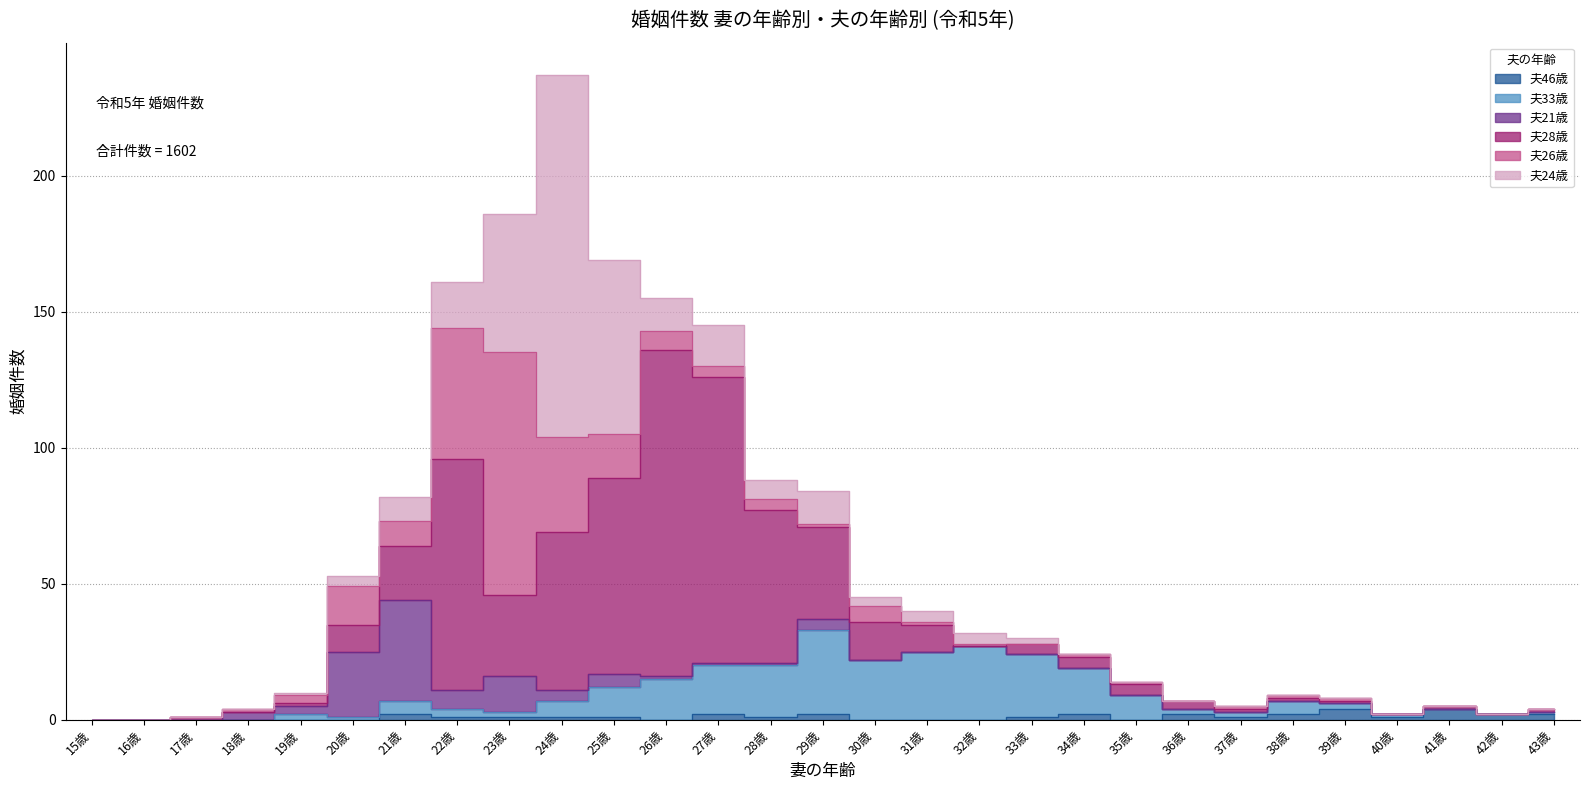

List the labels in order of 夫26歳 value, smallest first.

15歳, 16歳, 17歳, 33歳, 36歳, 40歳, 41歳, 42歳, 43歳, 18歳, 29歳, 31歳, 32歳, 34歳, 35歳, 37歳, 38歳, 39歳, 19歳, 27歳, 28歳, 30歳, 26歳, 21歳, 20歳, 25歳, 24歳, 22歳, 23歳